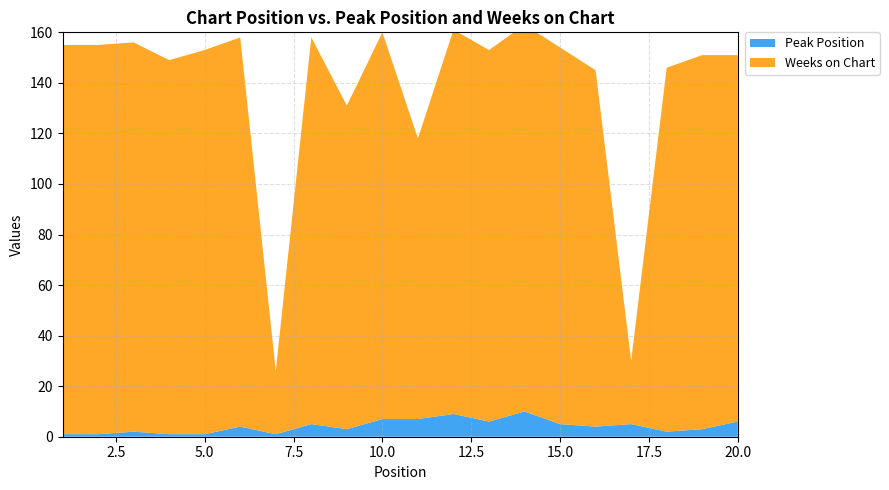

Reading left to right, transcribe all the data shown in this chart.

Peak Position: 1=1	2=1	3=2	4=1	5=1	6=4	7=1	8=5	9=3	10=7	11=7	12=9	13=6	14=10	15=5	16=4	17=5	18=2	19=3	20=6
Weeks on Chart: 1=154	2=154	3=154	4=148	5=152	6=154	7=25	8=153	9=128	10=153	11=111	12=152	13=147	14=153	15=149	16=141	17=25	18=144	19=148	20=145